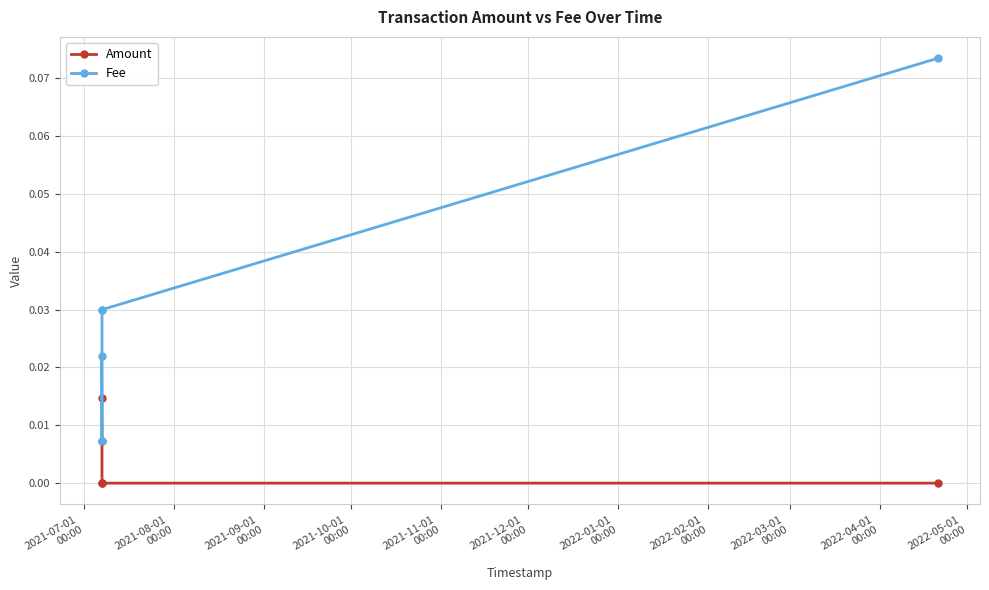

True or false: Amount has a value of 0.0 at 2021-11-01
00:00.

False